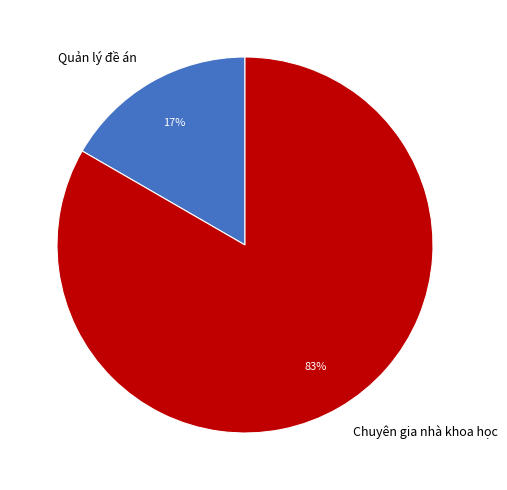

Which slice is the largest?

Chuyên gia nhà khoa học